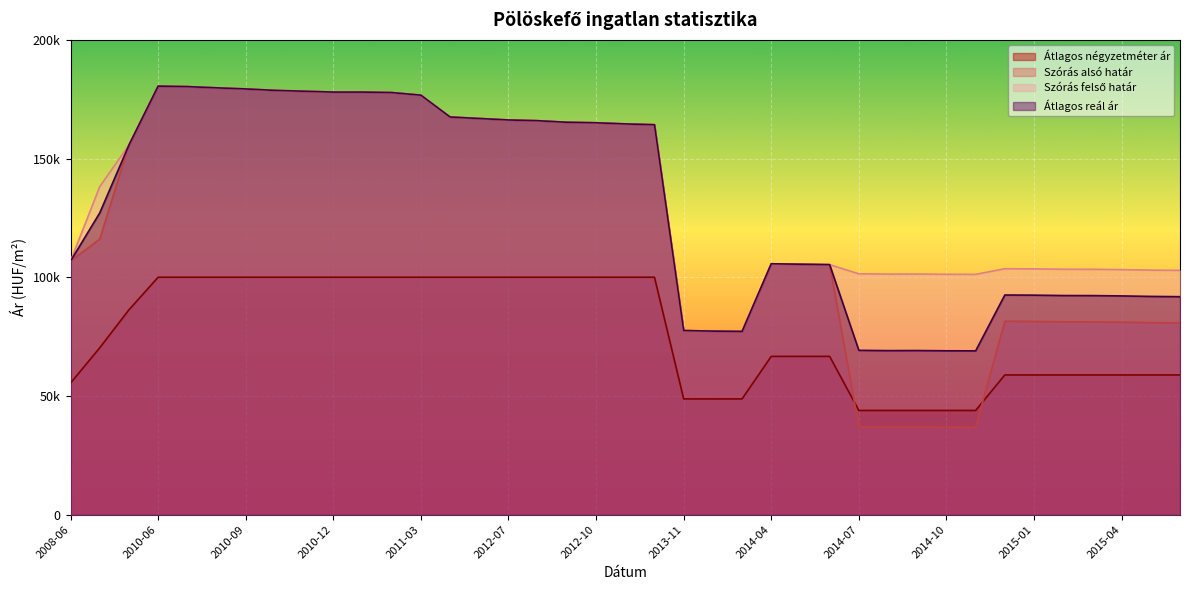

At how many categories does at least one series exceed 79144?

36